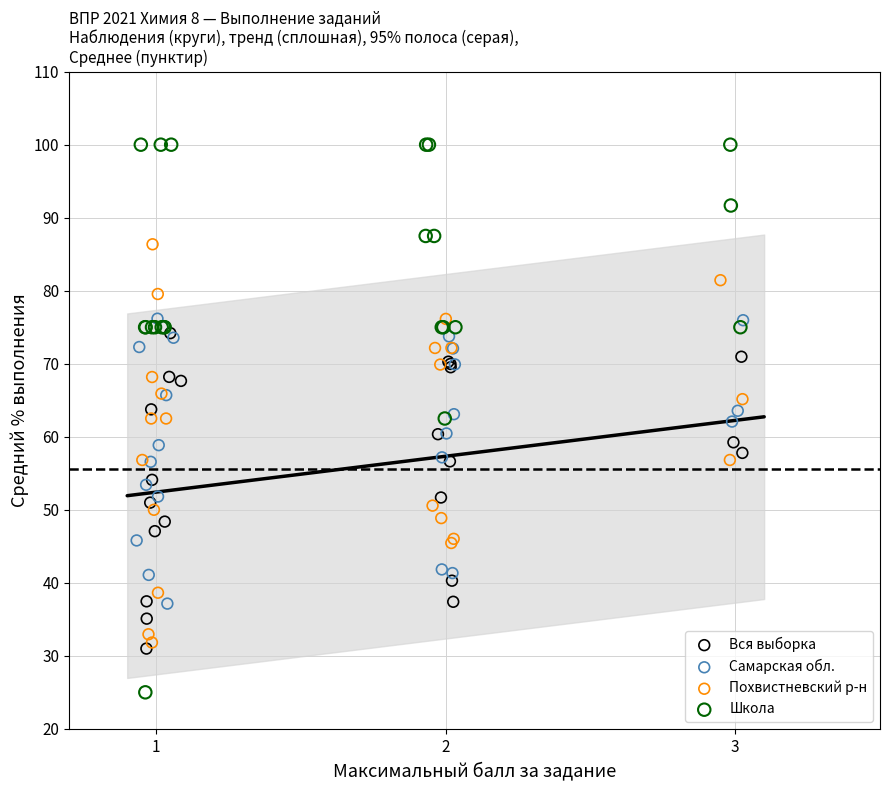

Which series contains the lowest Y value?

Школа